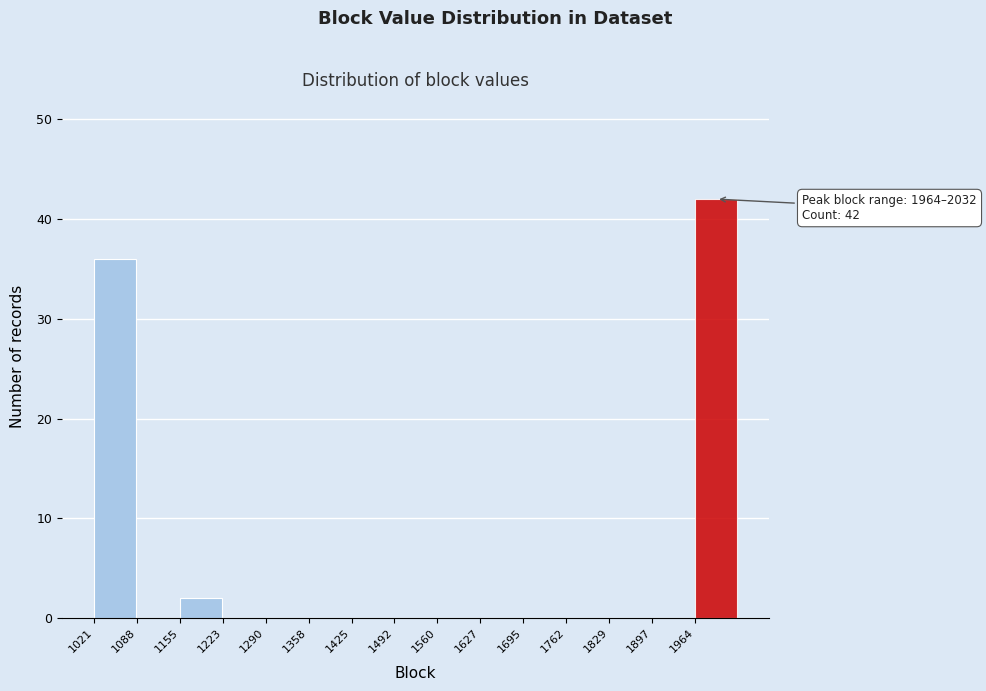

Over which range of the x-axis is the bar tallest?

1960 to 2030